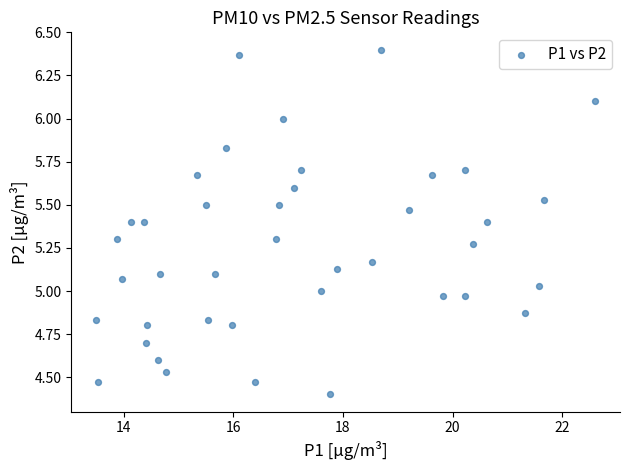

What is the range of X values (max minus min)?

9.1